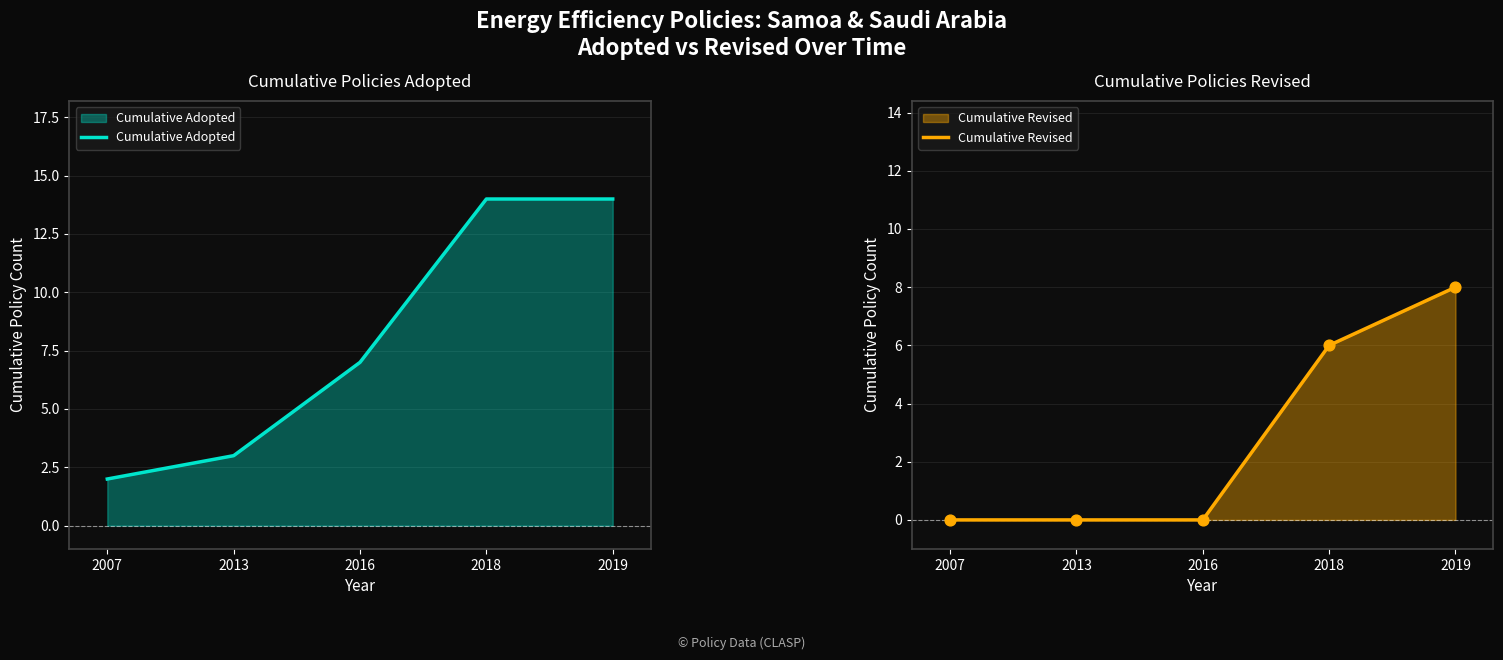

What are all the series names shown in the legend?

Cumulative Adopted, Cumulative Revised